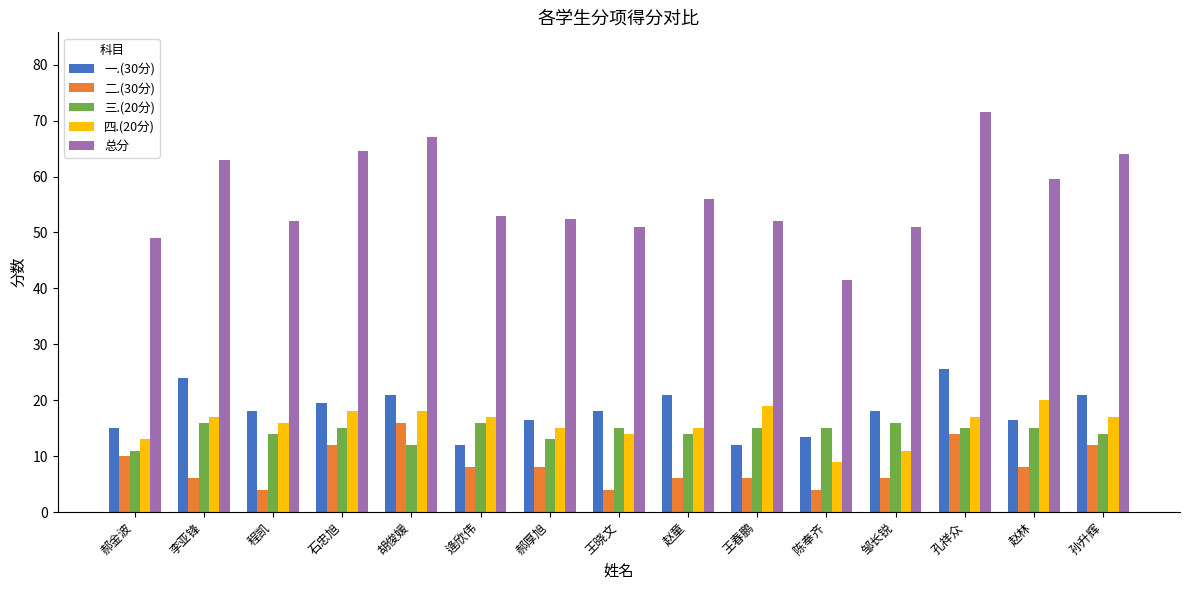

Which series has the widest spread of values?

总分